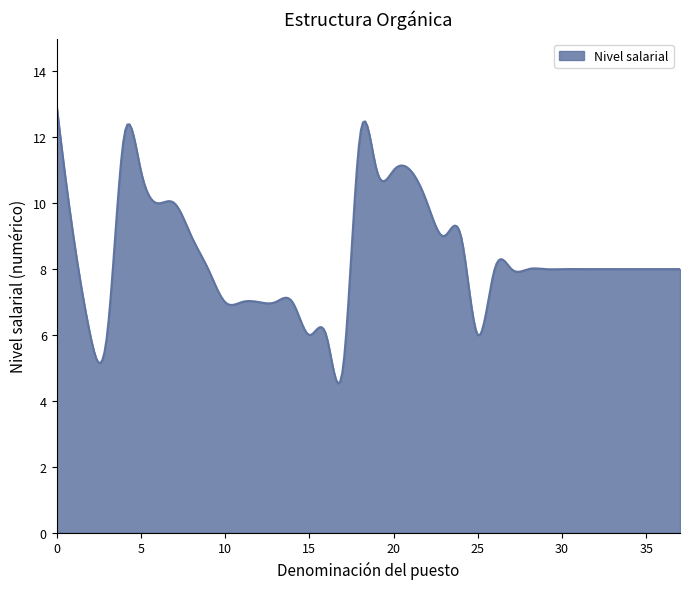

What is the difference between the maximum and minimum values?

8.5